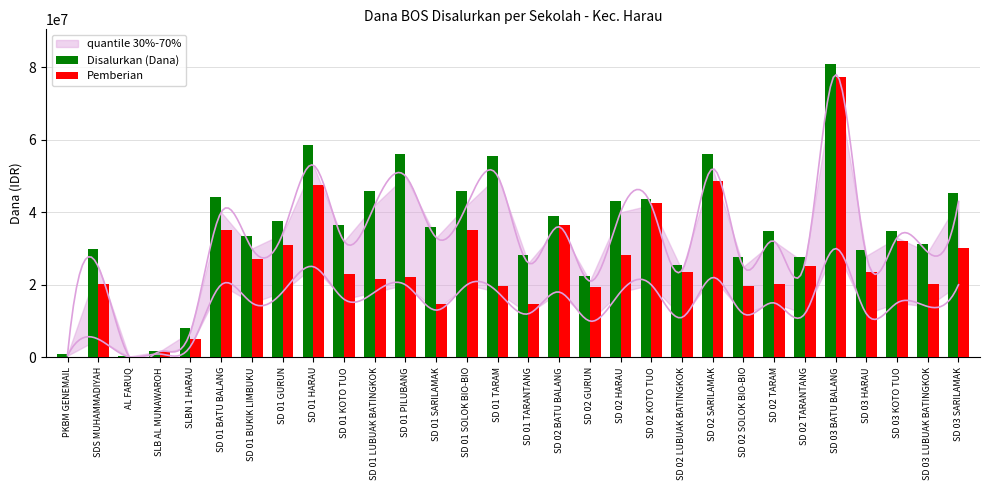

What position from the left is SD 03 LUBUAK BATINGKOK?

29